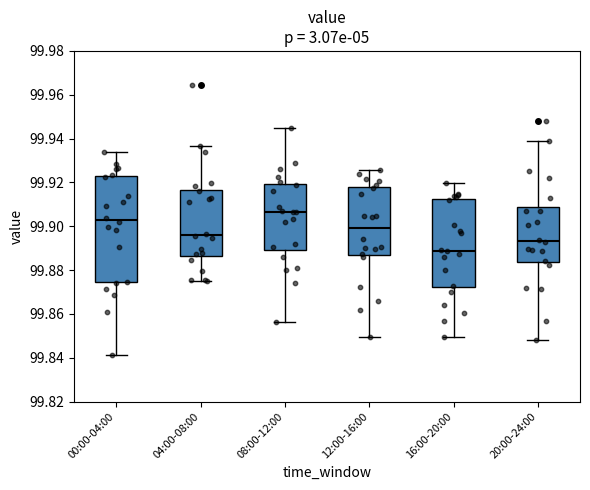

Reading left to right, transcribe this box plot: for each box, give where its median line is, the range the box spans, and where its two whiskers end, as read against the y-axis. The values are not printed on the chart, so give them approximately, as read against the axis.

00:00-04:00: median 99.902, box 99.874 to 99.922, whiskers 99.842 to 99.934
04:00-08:00: median 99.896, box 99.886 to 99.916, whiskers 99.874 to 99.936
08:00-12:00: median 99.906, box 99.890 to 99.920, whiskers 99.856 to 99.944
12:00-16:00: median 99.900, box 99.886 to 99.918, whiskers 99.850 to 99.926
16:00-20:00: median 99.888, box 99.872 to 99.912, whiskers 99.850 to 99.920
20:00-24:00: median 99.894, box 99.884 to 99.908, whiskers 99.848 to 99.938